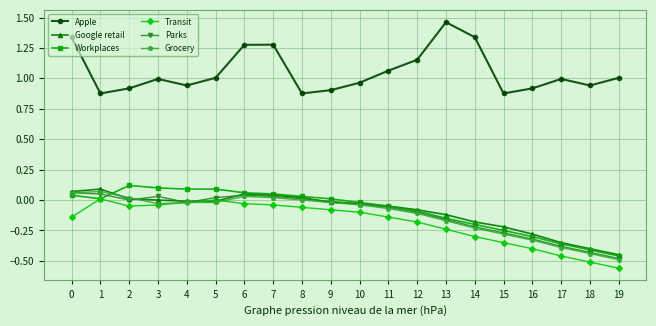

What is the difference between the maximum and minimum values in the Grocery series?

0.6